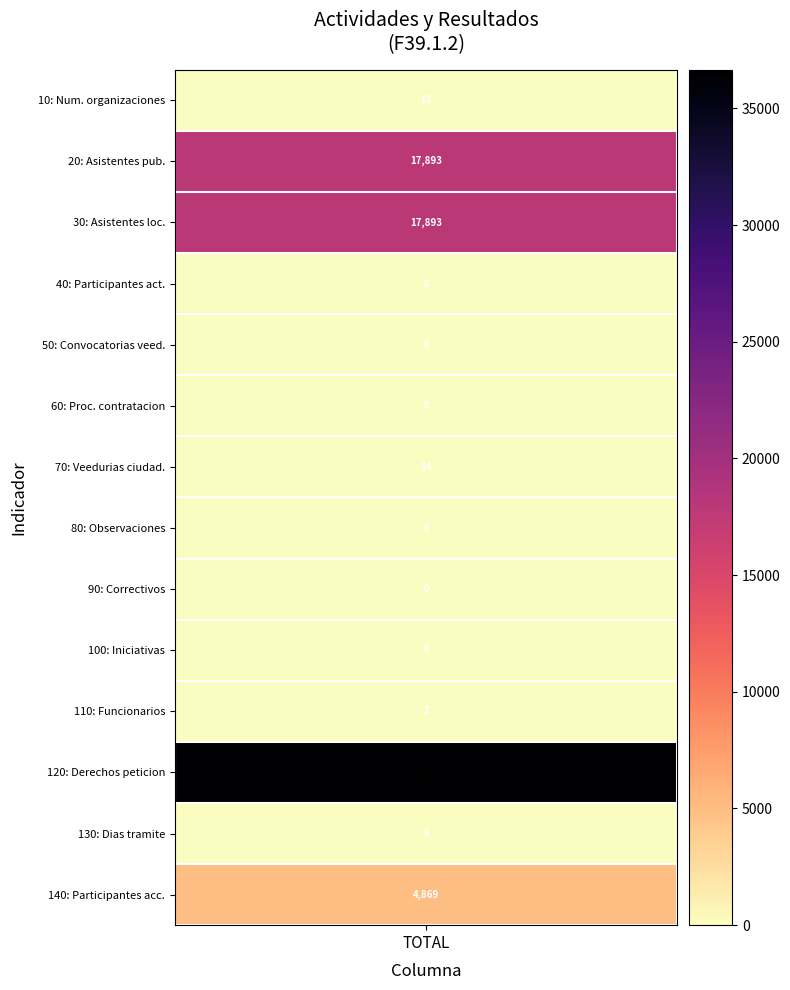

Which series has the largest range (max minus min)?

Num. derechos peticion